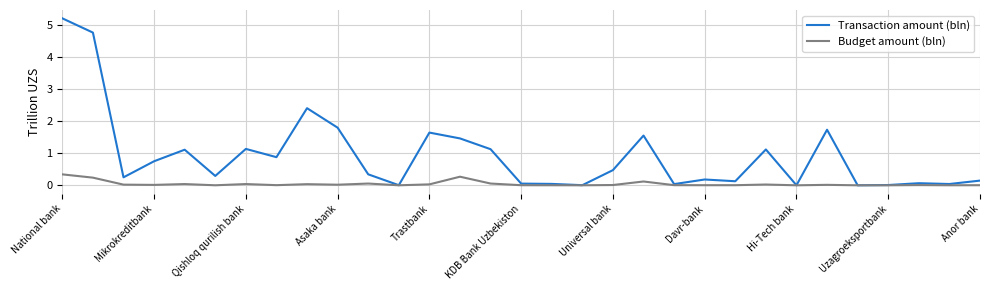

What is the difference between the maximum and minimum values in the Budget amount (bln) series?

0.3